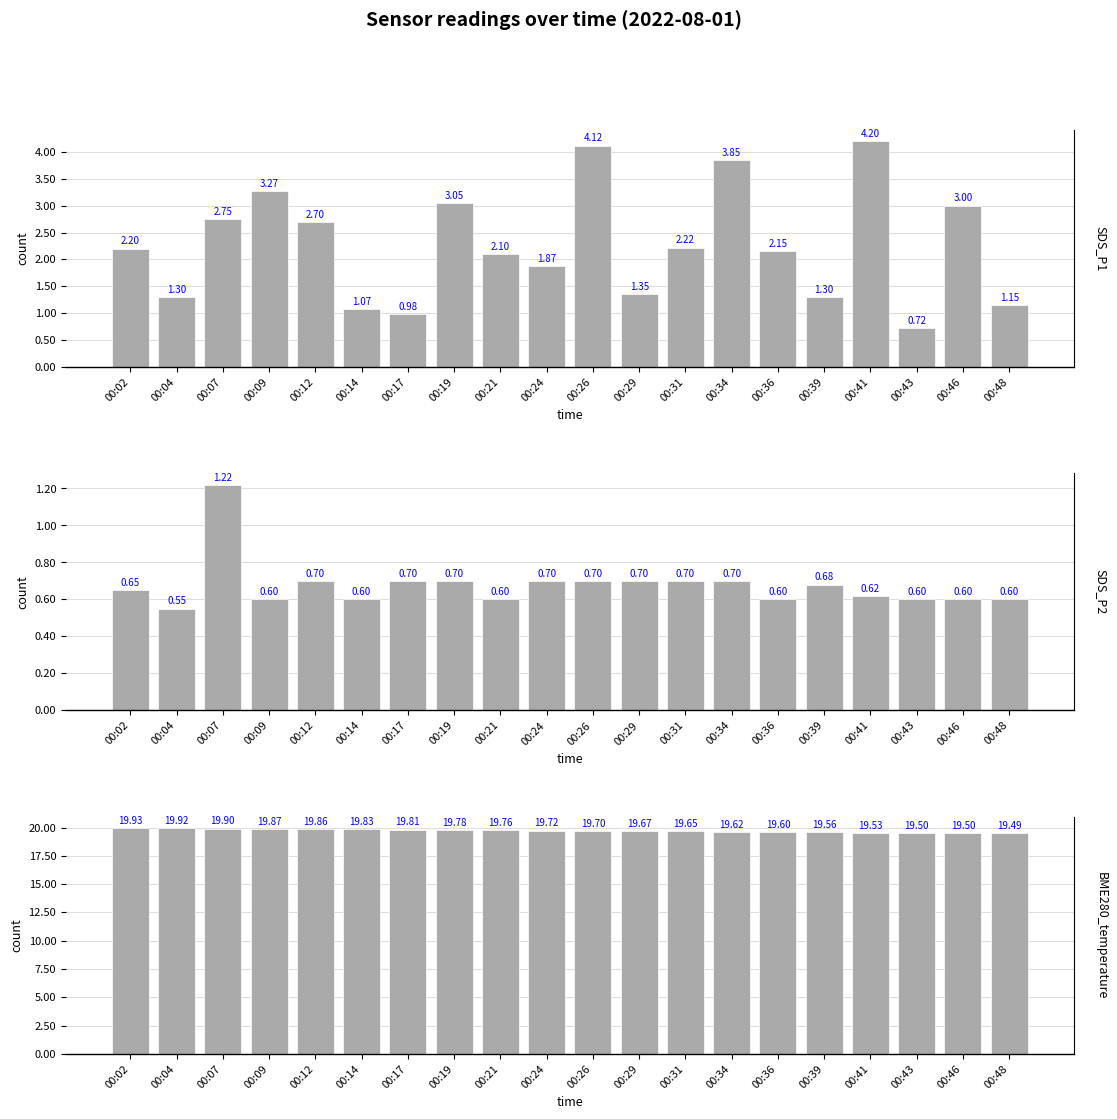

Reading left to right, transcribe all the data shown in this chart.

SDS_P1: 2.2	1.3	2.8	3.3	2.7	1.1	1.0	3.0	2.1	1.9	4.1	1.4	2.2	3.9	2.1	1.3	4.2	0.7	3.0	1.1
SDS_P2: 0.7	0.6	1.2	0.6	0.7	0.6	0.7	0.7	0.6	0.7	0.7	0.7	0.7	0.7	0.6	0.7	0.6	0.6	0.6	0.6
BME280_temperature: 19.9	19.9	19.9	19.9	19.9	19.8	19.8	19.8	19.8	19.7	19.7	19.7	19.6	19.6	19.6	19.6	19.5	19.5	19.5	19.5